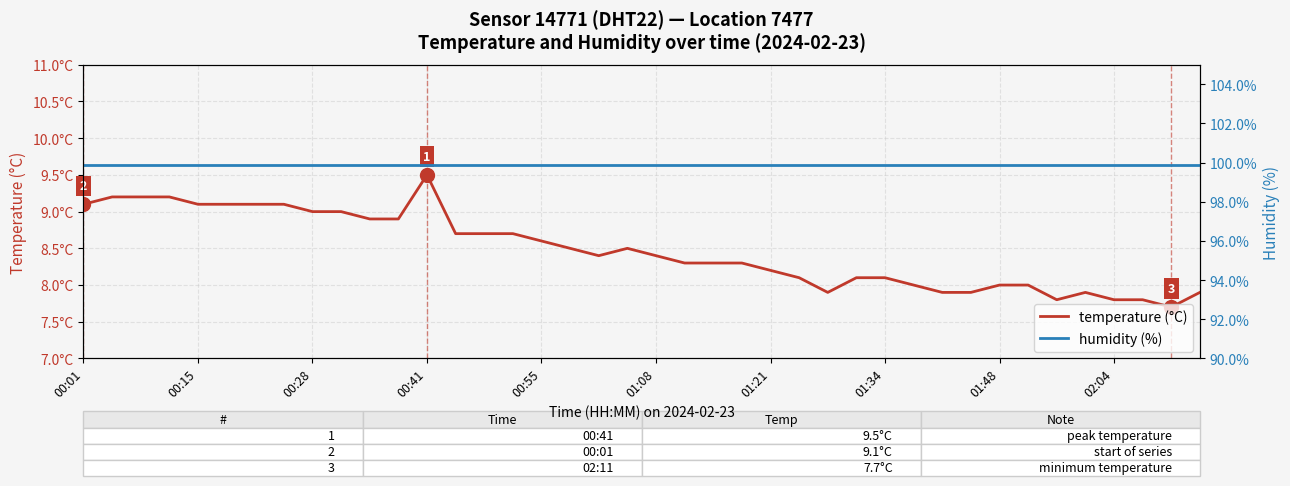

Which series has the widest spread of values?

temperature (°C)